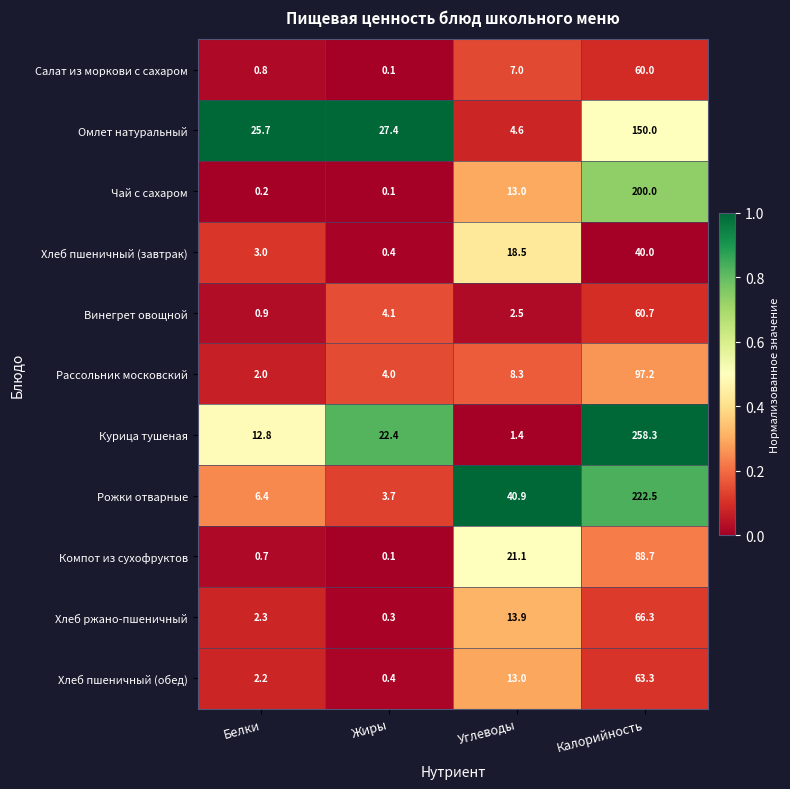

Which series has the largest range (max minus min)?

Курица тушеная